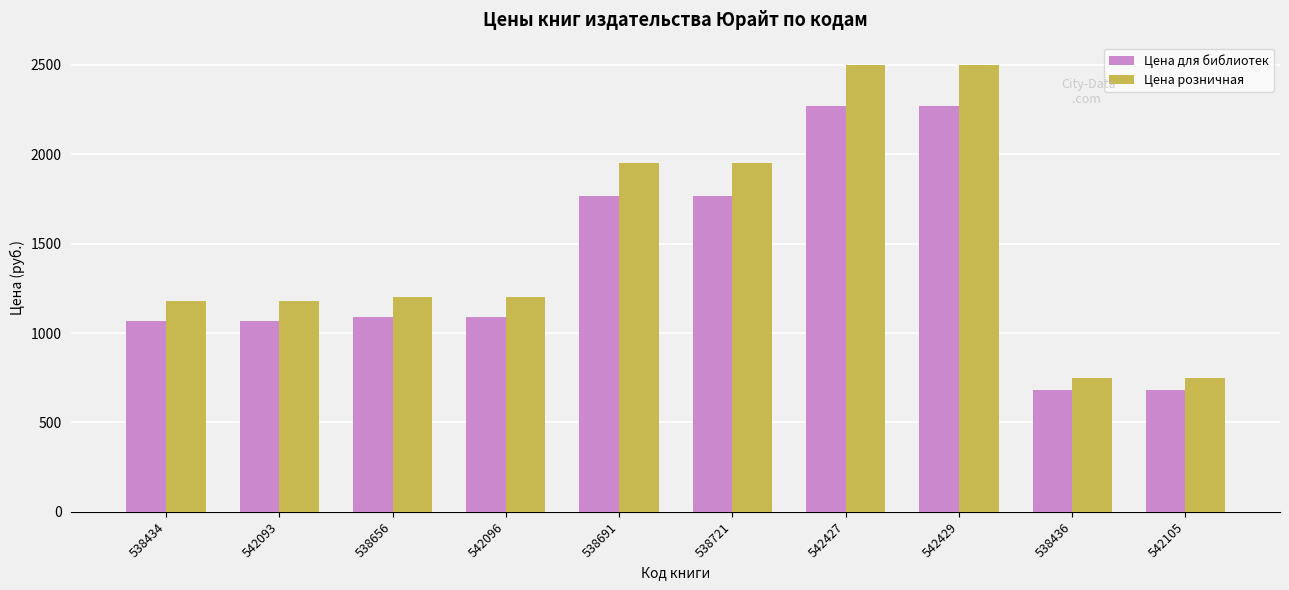

Rank the series by their average value, from highest to lowest.

Цена розничная, Цена для библиотек